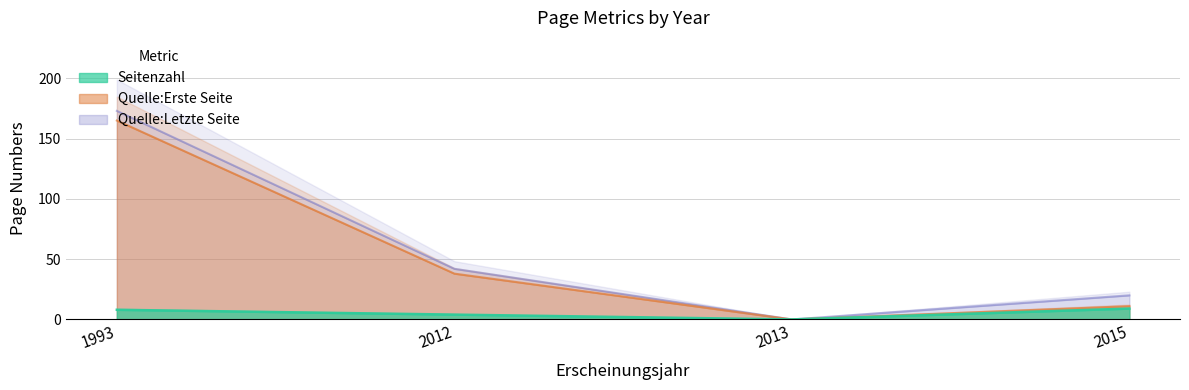

Rank the categories by Quelle:Letzte Seite value from highest to lowest.

1993, 2012, 2015, 2013